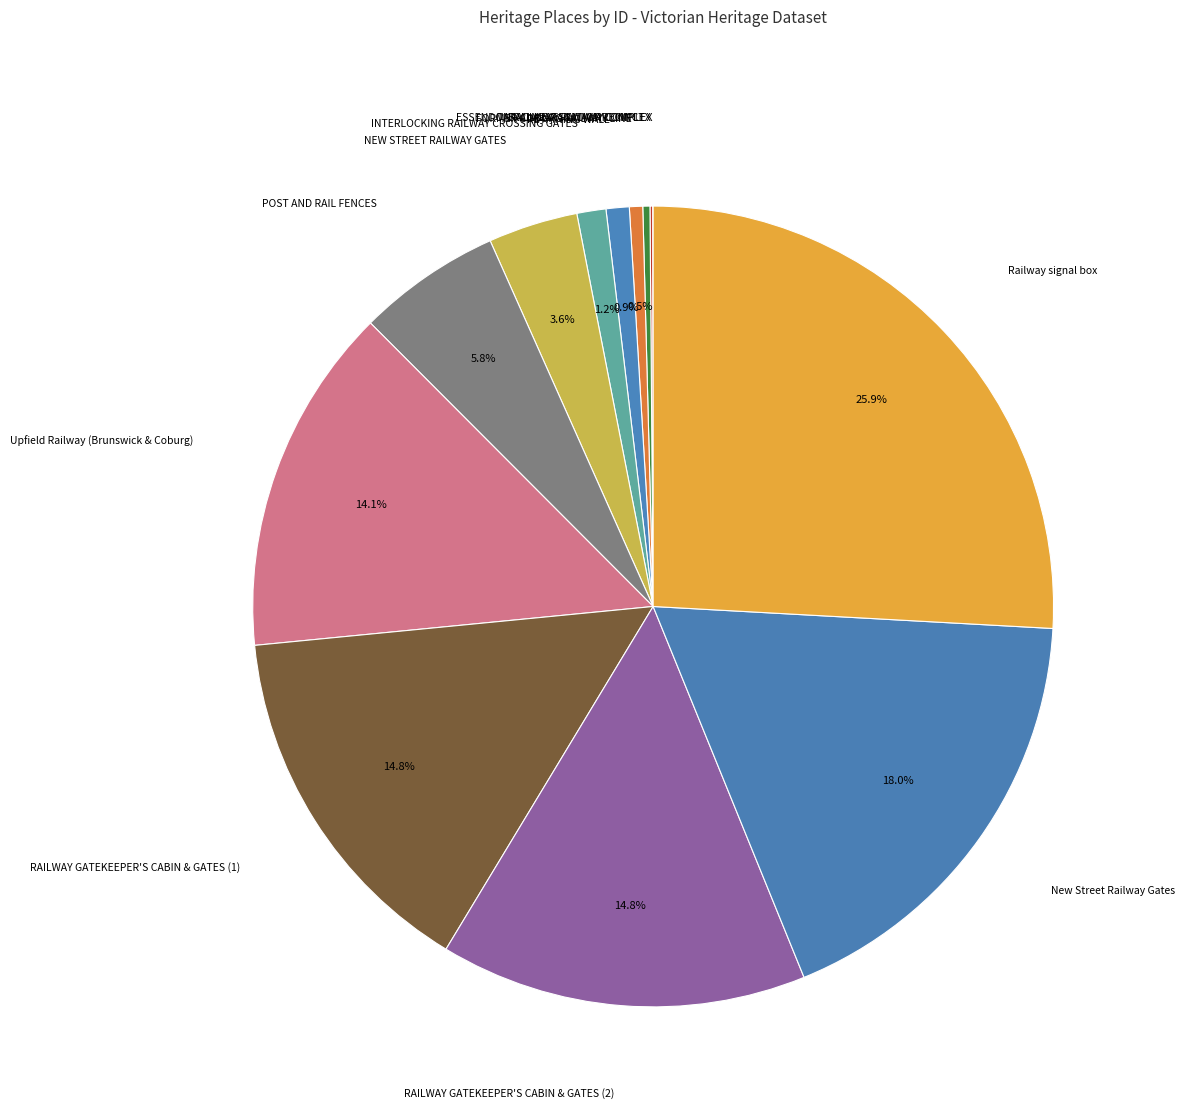

Is POST AND RAIL FENCES the majority of the pie?

No